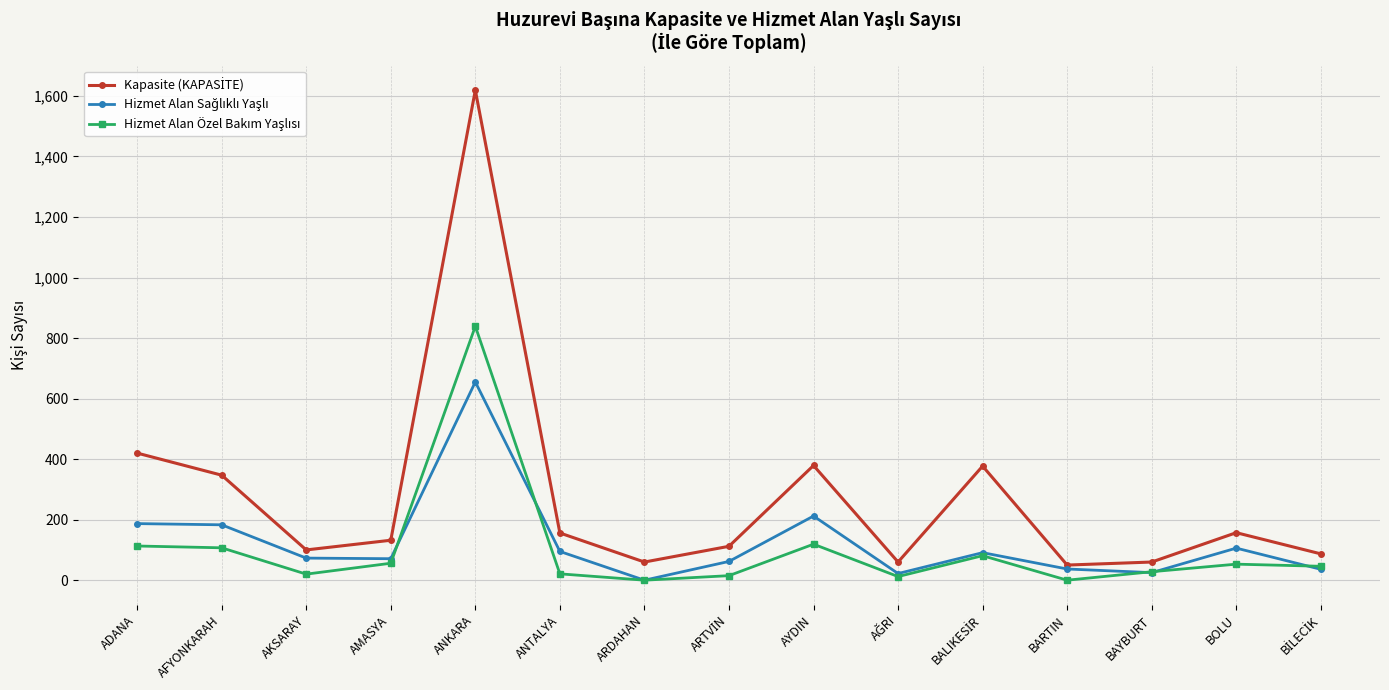

At which category is the sum across all series the highest?

ANKARA